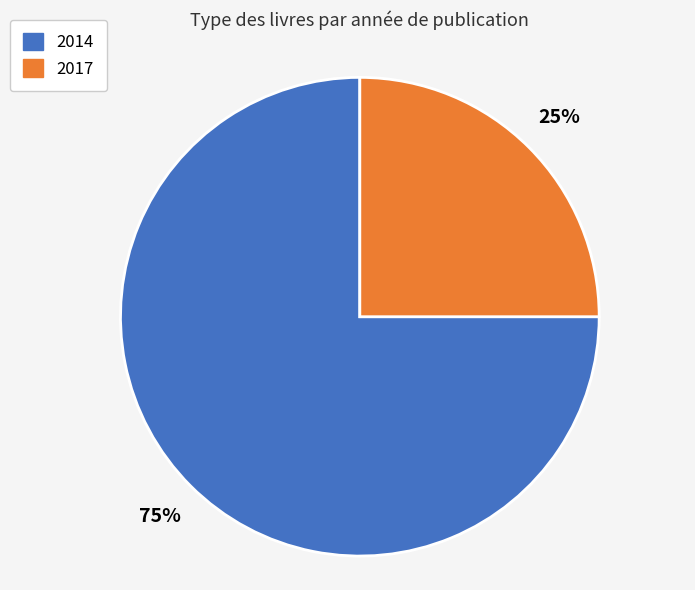

How many segments does this pie chart have?

2